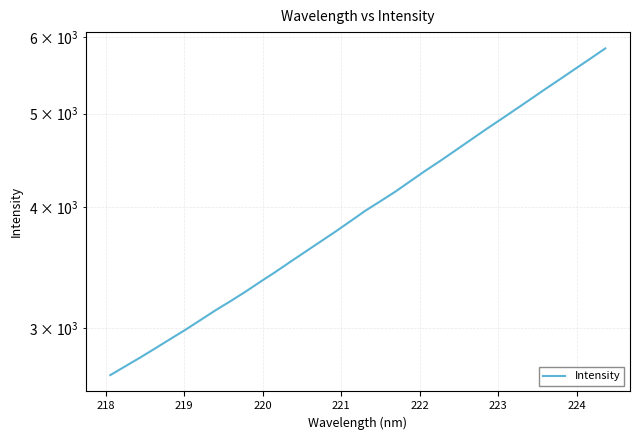

Reading left to right, what are all the values shown in this chart?

2680.6	2737.6	2795.7	2857.4	2921.6	2986.2	3056.1	3127.9	3196.8	3269.8	3348.8	3427.7	3512.1	3597.3	3684.3	3773.7	3868.4	3966.9	4057.3	4151.6	4256.3	4363.4	4467.8	4579.0	4693.6	4810.9	4927.5	5048.0	5172.1	5300.8	5429.4	5562.6	5698.5	5839.3